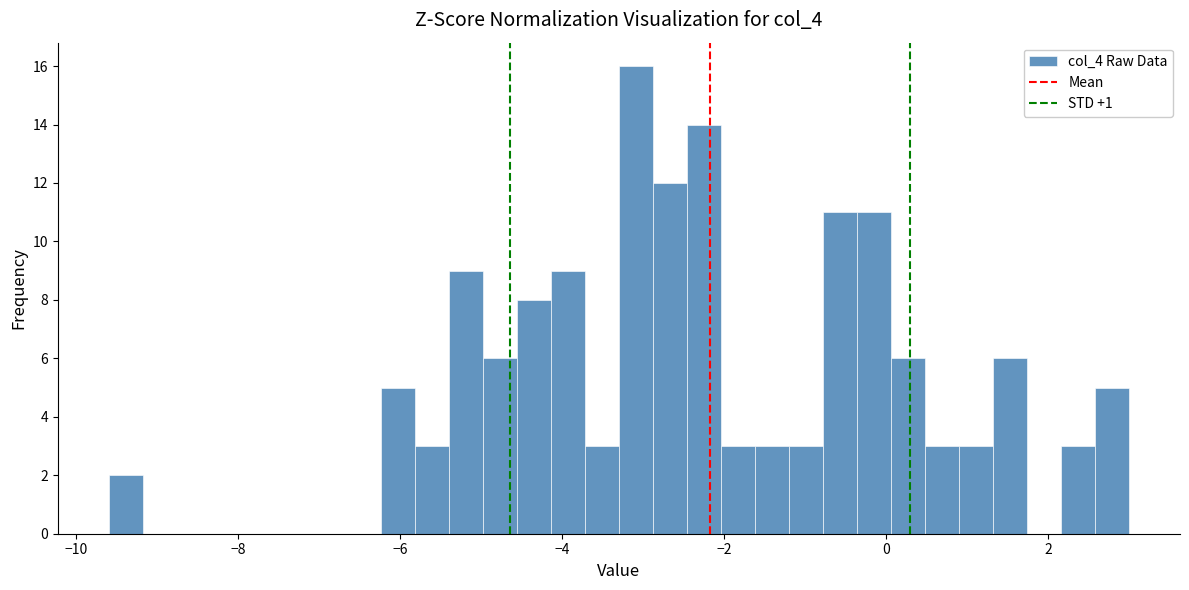

Read against the x-axis, roughly where is the centre of the tallest bar?

-3.0